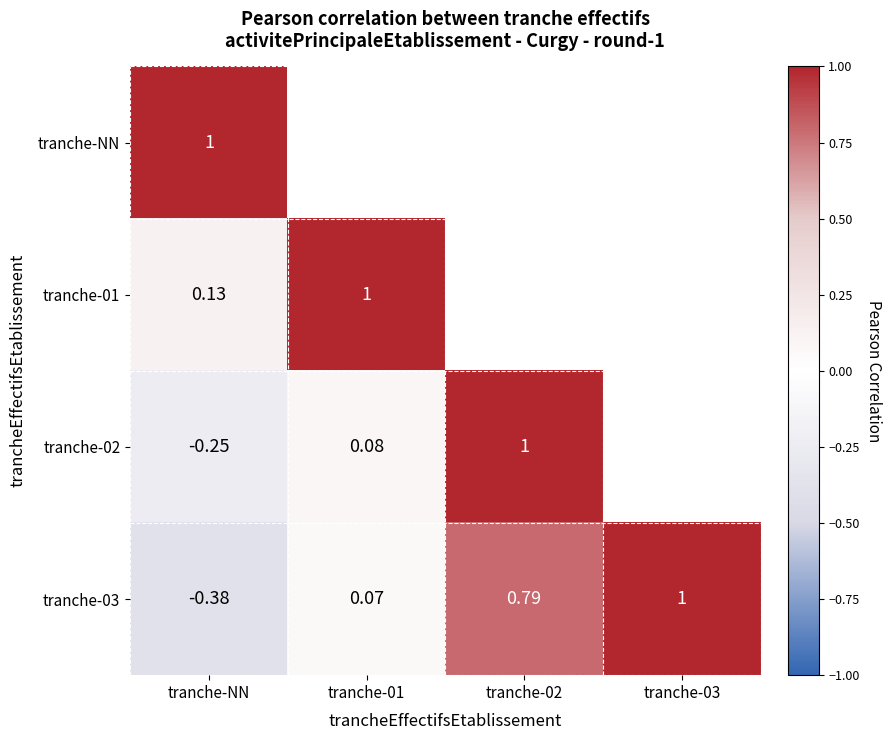

Which category has the lowest value in the tranche-03 series?

tranche-NN